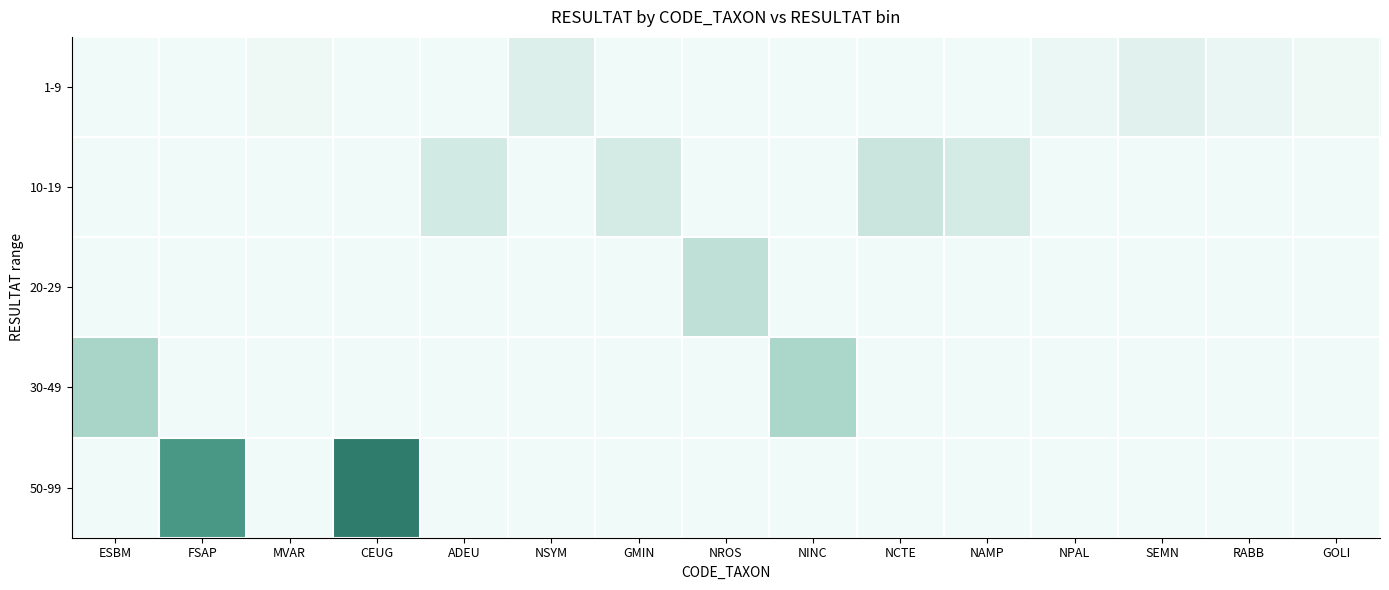

Reading left to right, transcribe all the data shown in this chart.

1-9: ESBM=0	FSAP=0	MVAR=1	CEUG=0	ADEU=0	NSYM=9	GMIN=0	NROS=0	NINC=0	NCTE=0	NAMP=0	NPAL=2	SEMN=7	RABB=3	GOLI=1
10-19: ESBM=0	FSAP=0	MVAR=0	CEUG=0	ADEU=14	NSYM=0	GMIN=13	NROS=0	NINC=0	NCTE=18	NAMP=13	NPAL=0	SEMN=0	RABB=0	GOLI=0
20-29: ESBM=0	FSAP=0	MVAR=0	CEUG=0	ADEU=0	NSYM=0	GMIN=0	NROS=23	NINC=0	NCTE=0	NAMP=0	NPAL=0	SEMN=0	RABB=0	GOLI=0
30-49: ESBM=33	FSAP=0	MVAR=0	CEUG=0	ADEU=0	NSYM=0	GMIN=0	NROS=0	NINC=32	NCTE=0	NAMP=0	NPAL=0	SEMN=0	RABB=0	GOLI=0
50-99: ESBM=0	FSAP=79	MVAR=0	CEUG=98	ADEU=0	NSYM=0	GMIN=0	NROS=0	NINC=0	NCTE=0	NAMP=0	NPAL=0	SEMN=0	RABB=0	GOLI=0